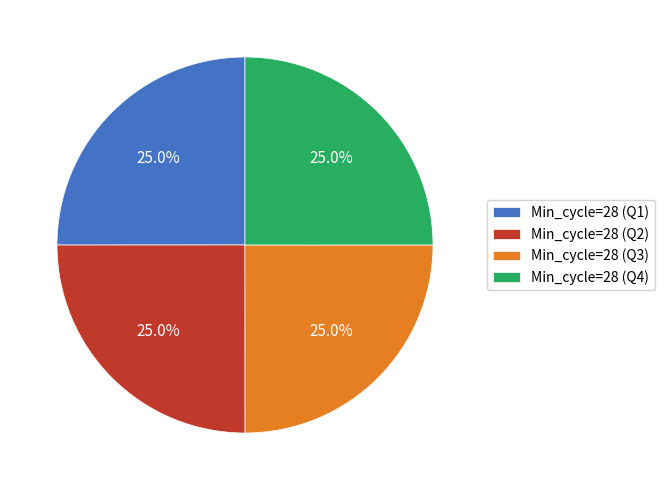

Is there any slice that represents more than half of the pie?

No